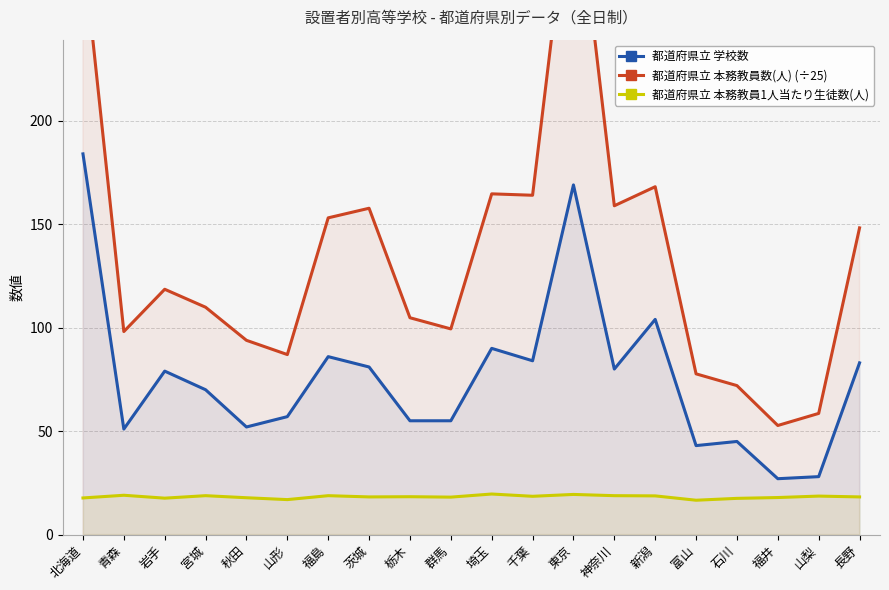

At how many categories does at least one series exceed 271?

2